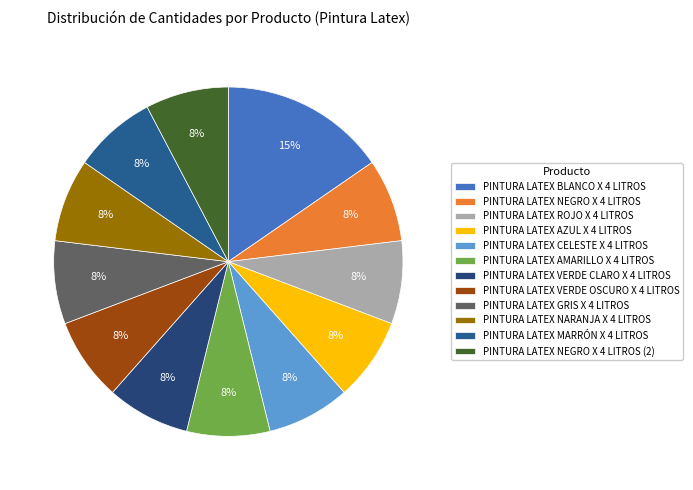

Which category has the biggest portion of the pie?

PINTURA LATEX BLANCO X 4 LITROS